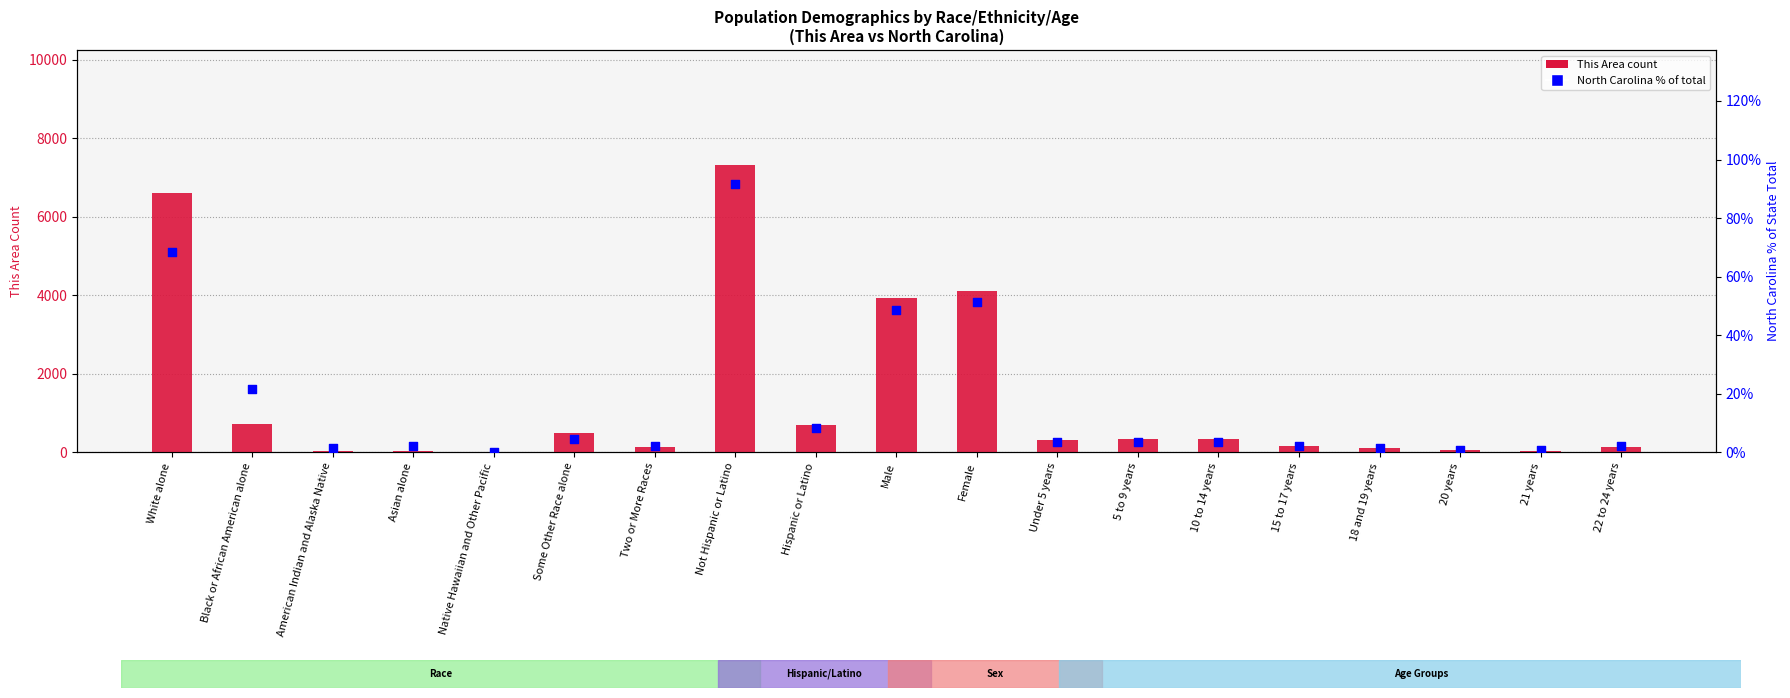

Which series has the largest Y range (max minus min)?

This Area (count)